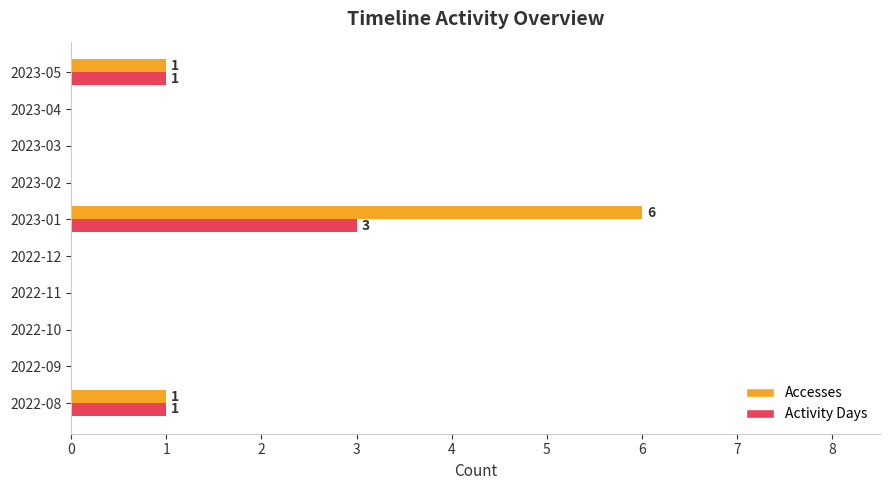

What is the average value of the Accesses series?

1